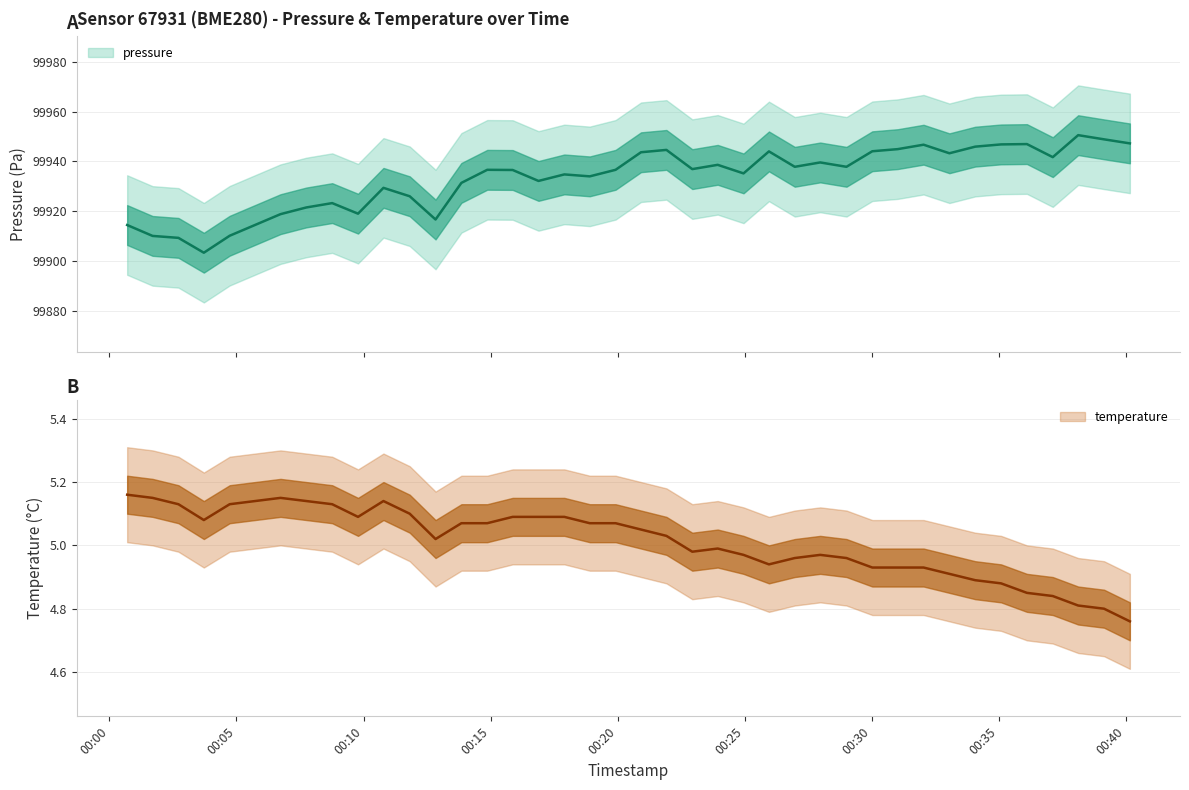

Does the chart have visible grid lines?

Yes